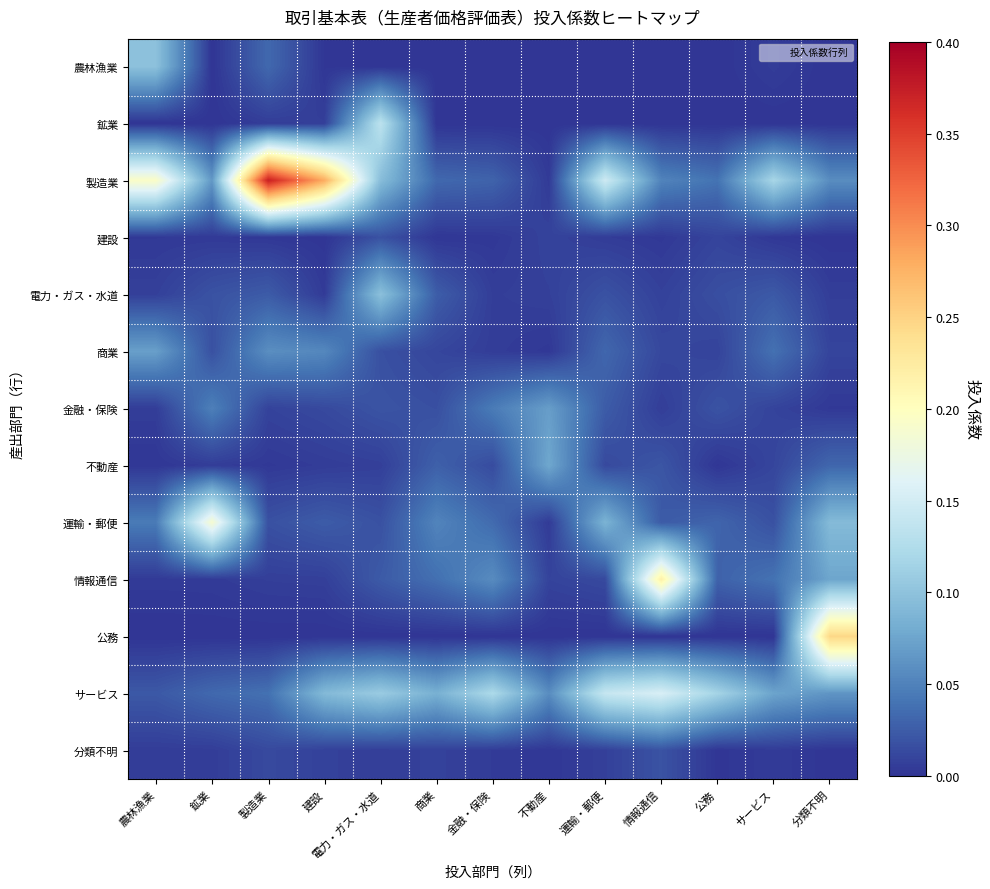

What is the total value across all series at 分類不明?

0.6